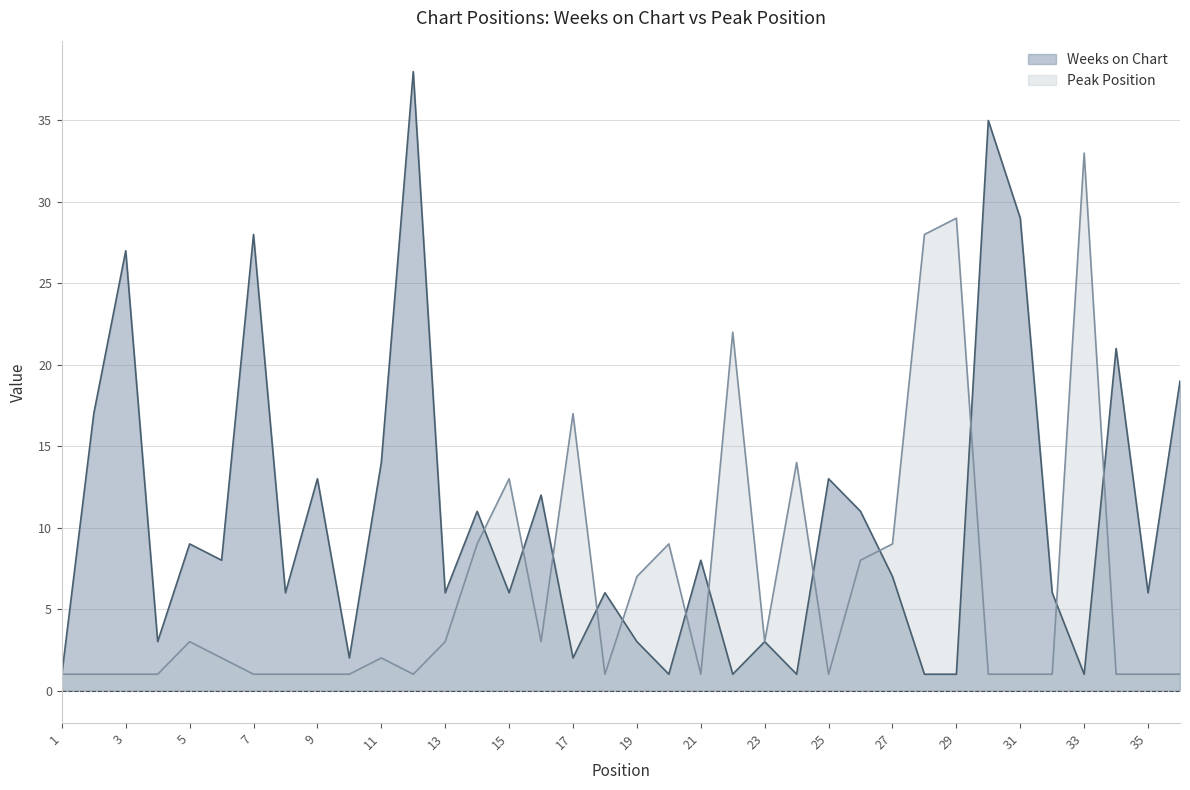

Does the chart display data point markers on the line(s)?

No